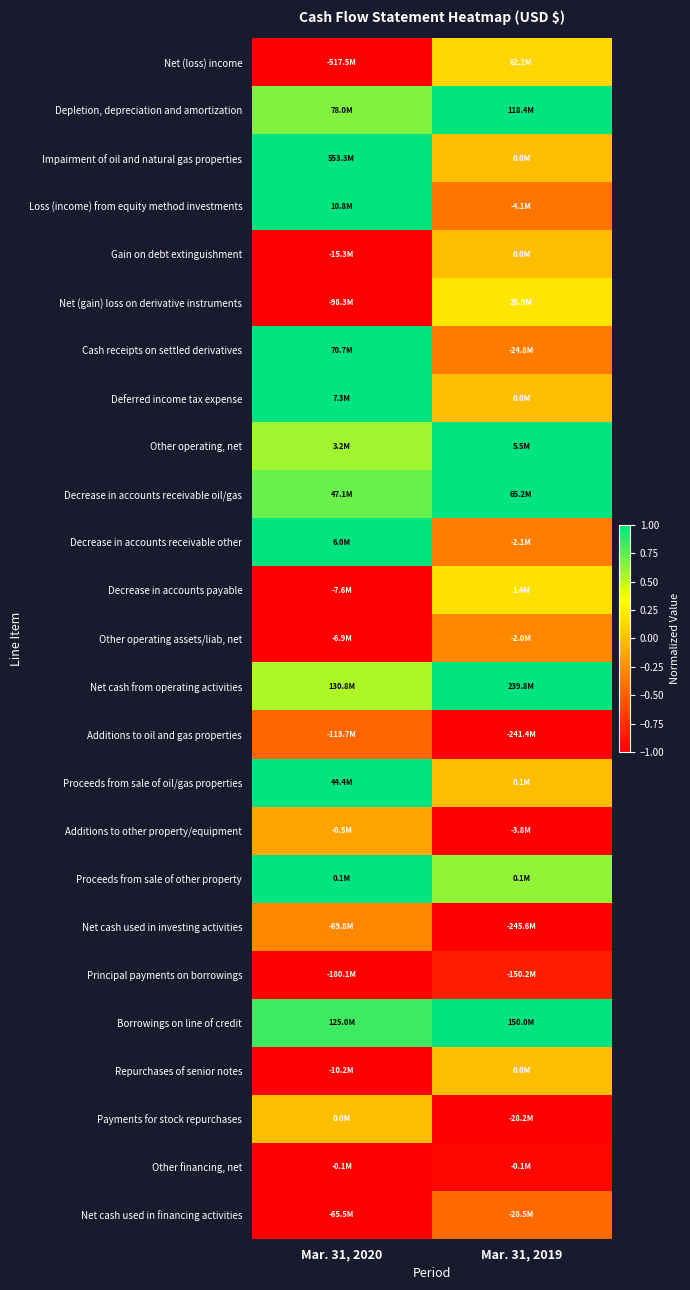

Which label corresponds to the smallest value in the chart?

Mar. 31, 2020